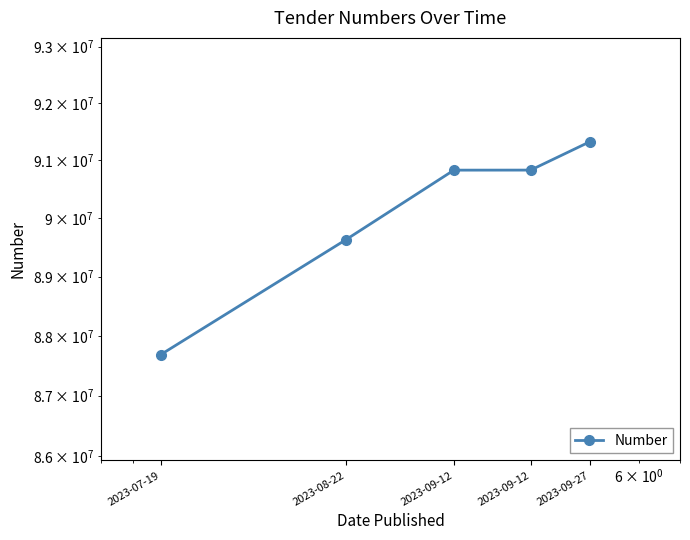

What is the smallest value displayed?

87685135